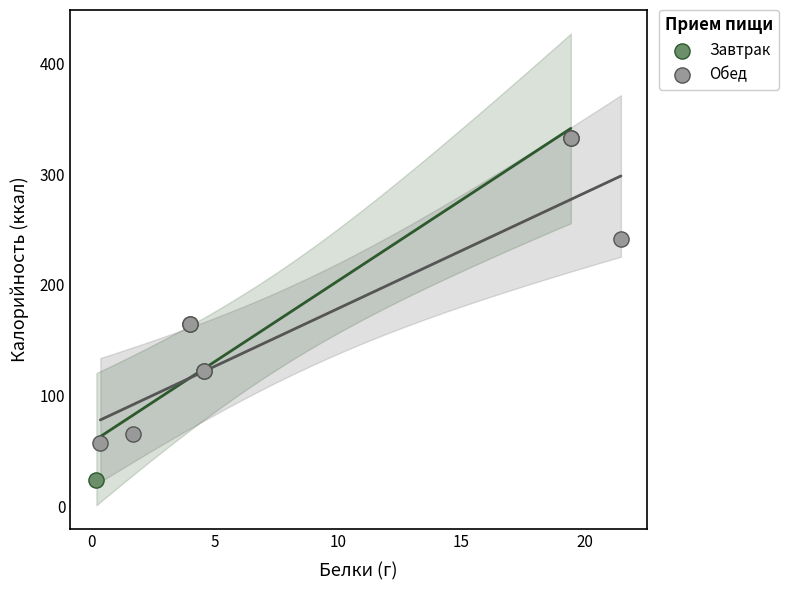

Which series has the widest spread of Y values?

Завтрак